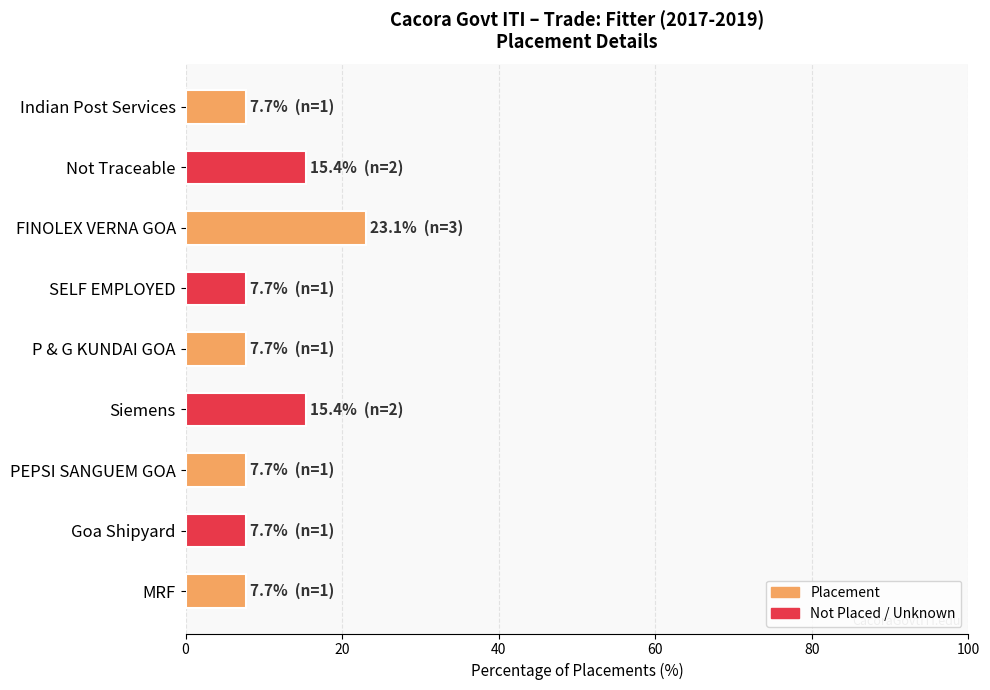

Which category has the highest value across all series?

FINOLEX VERNA GOA